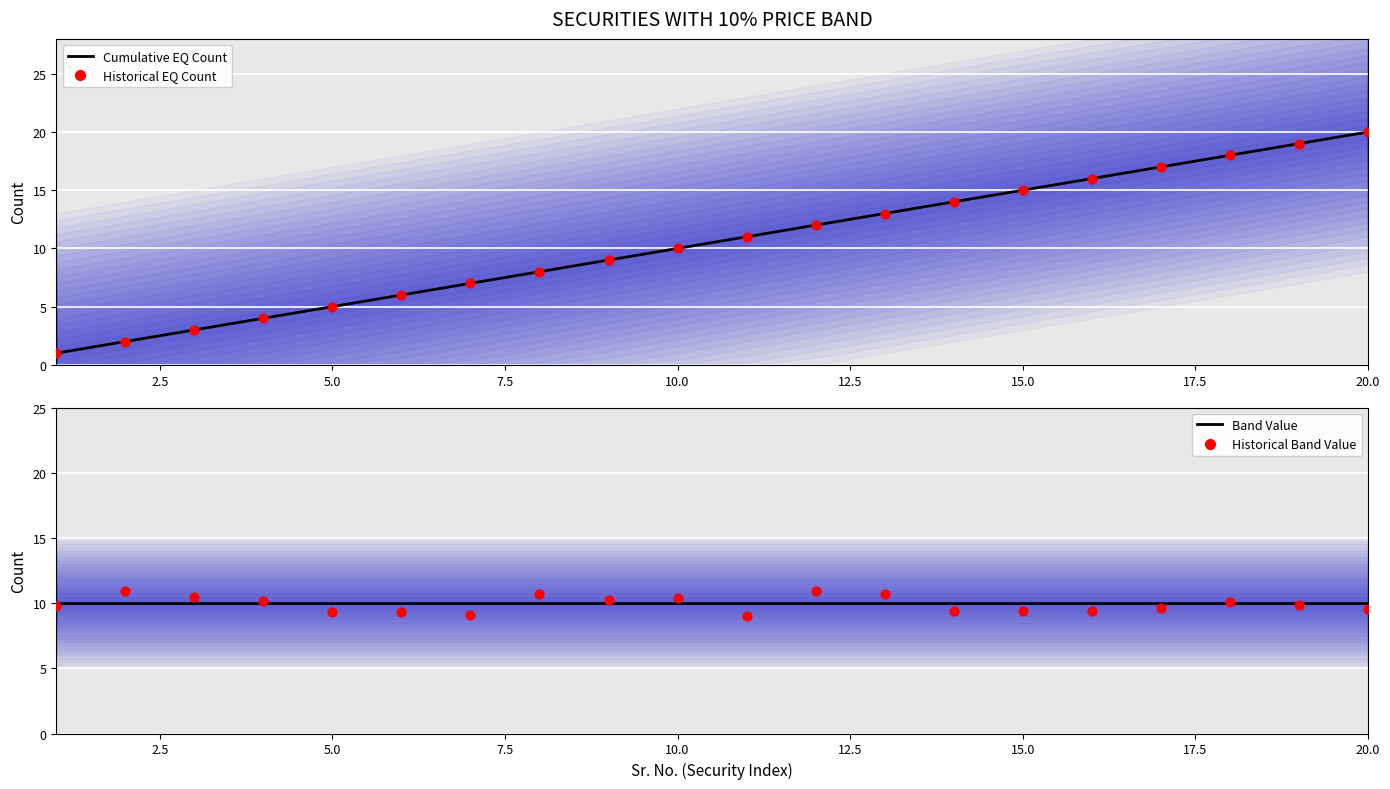

Which series reaches the minimum Y coordinate?

Cumulative EQ Count